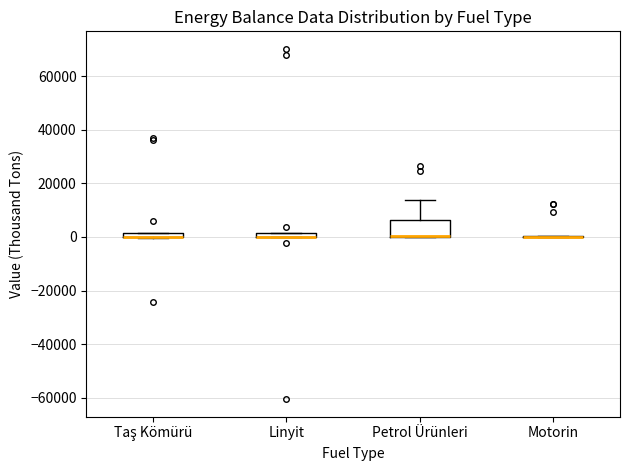

Which box is the tallest, from its lower edge to its upper edge?

Petrol Ürünleri